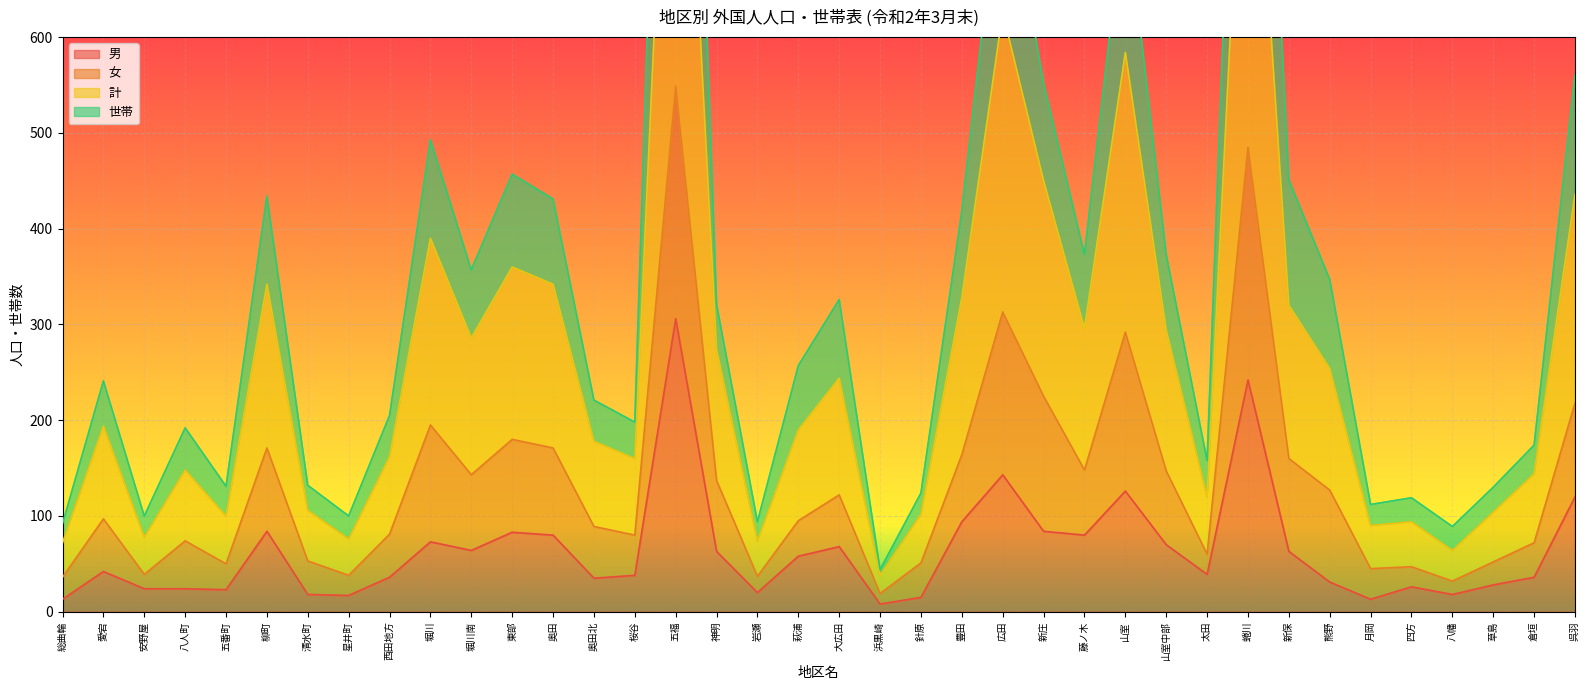

What value does the 男 series have at 岩瀬?

20